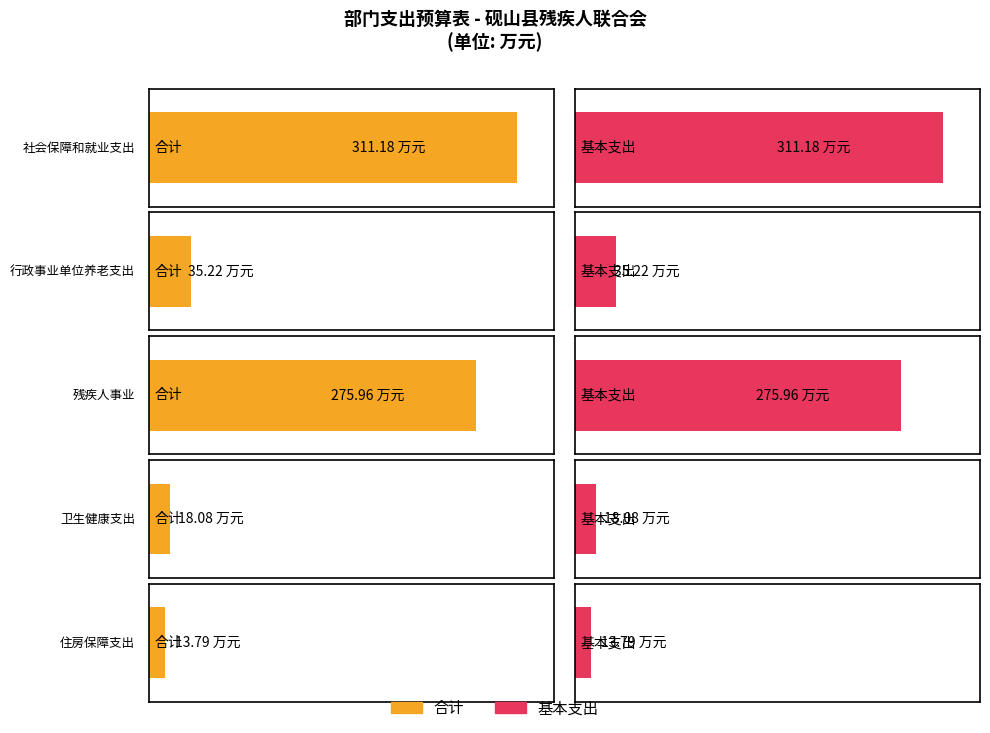

Between 住房保障支出 and 残疾人事业, which is larger?

残疾人事业